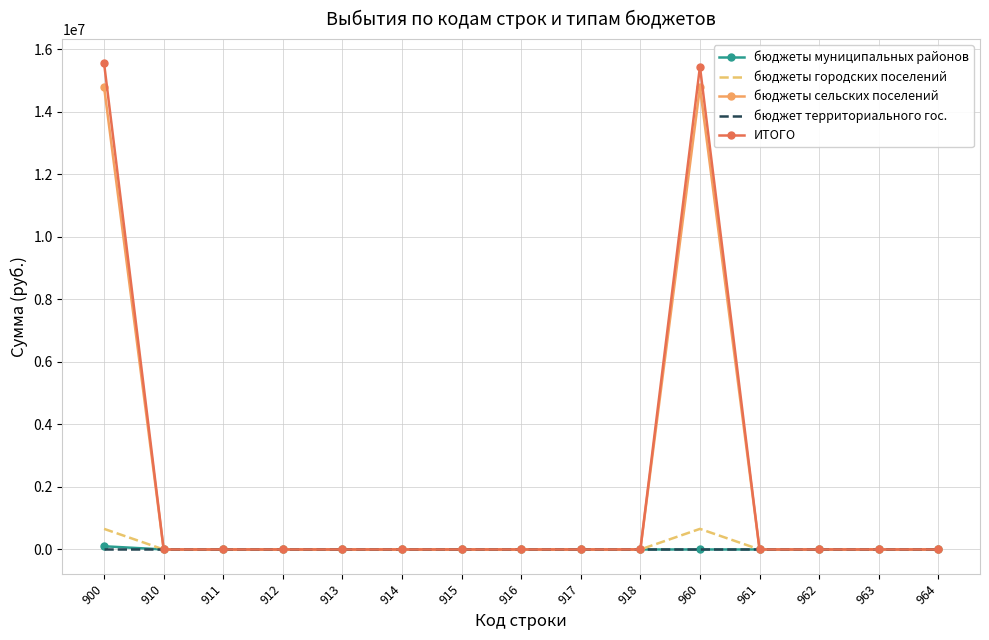

Which series has the largest range (max minus min)?

ИТОГО